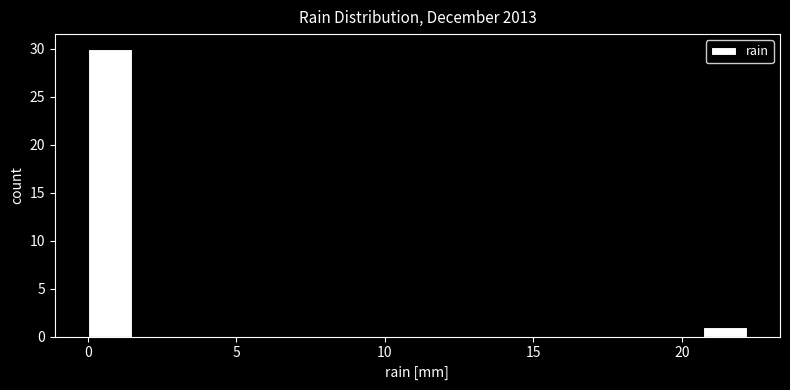

Around what value on the x-axis is the tallest bar? Give the approximate position of its centre, as read against the axis.

0.5